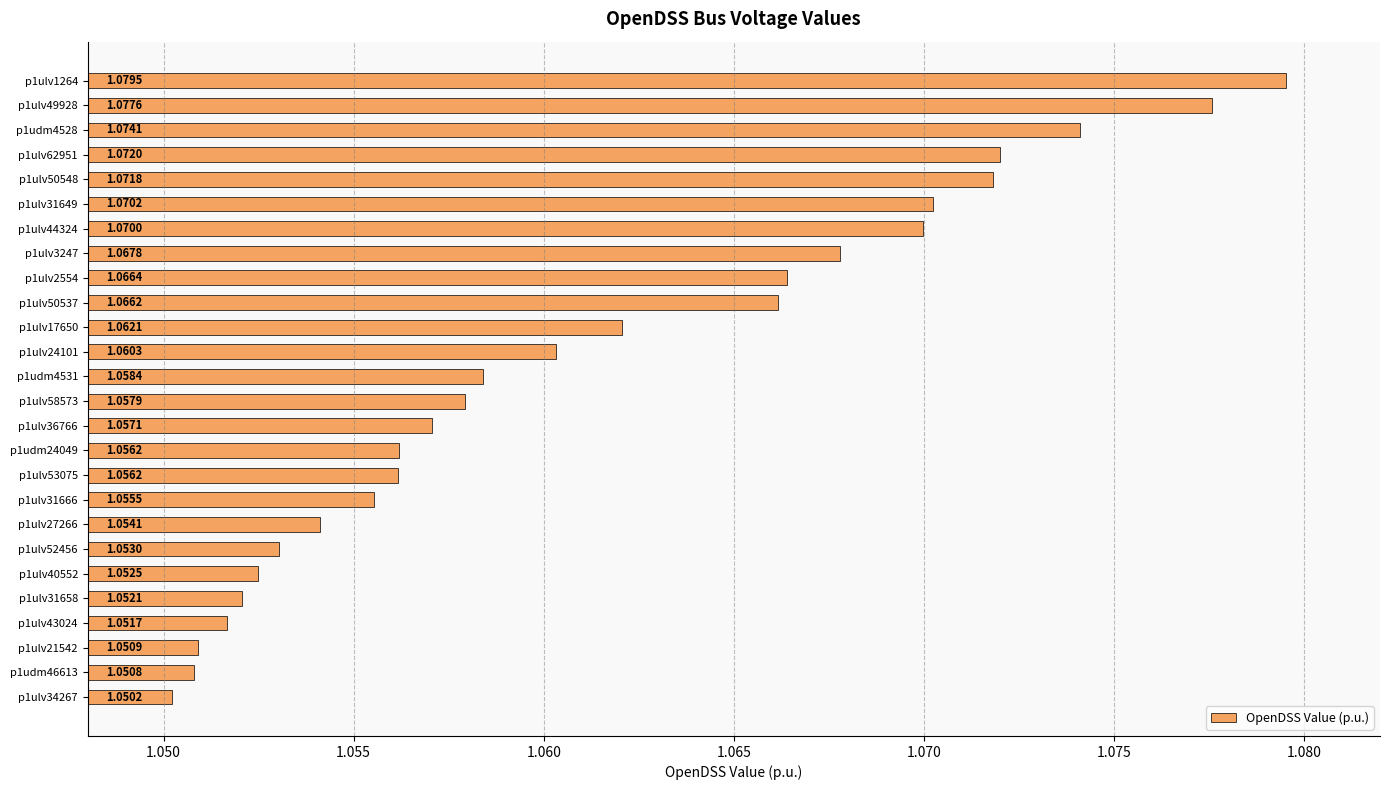

What is the ratio of the value at p1ulv53075 to the value at p1ulv58573?

1.0